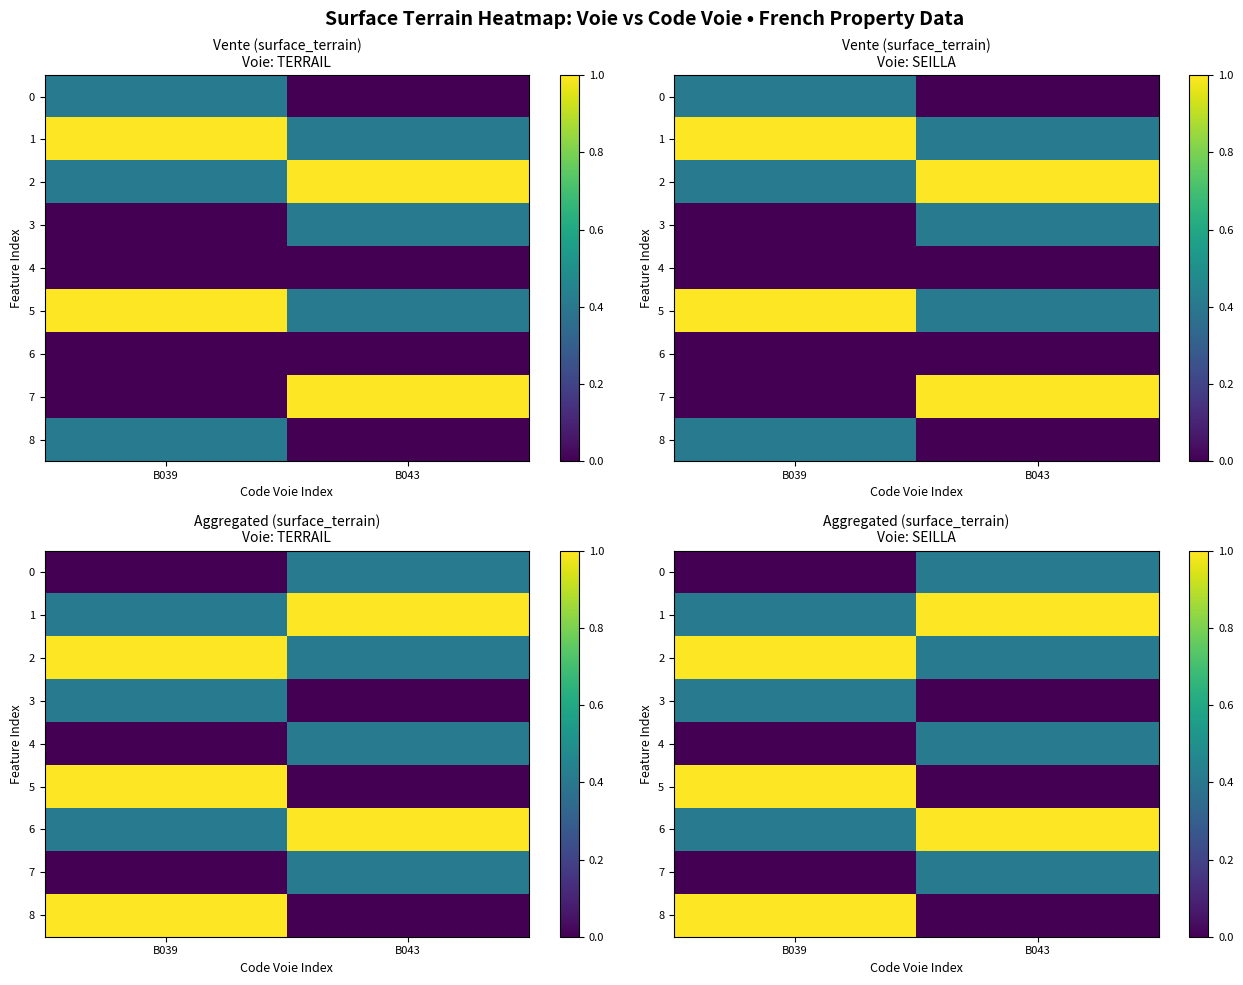

Between B039 and B043, which is larger?

B043